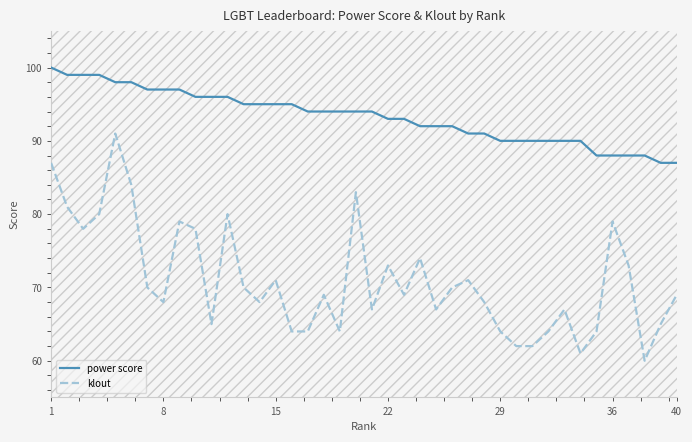

What is the difference between the maximum and minimum values in the klout series?

31